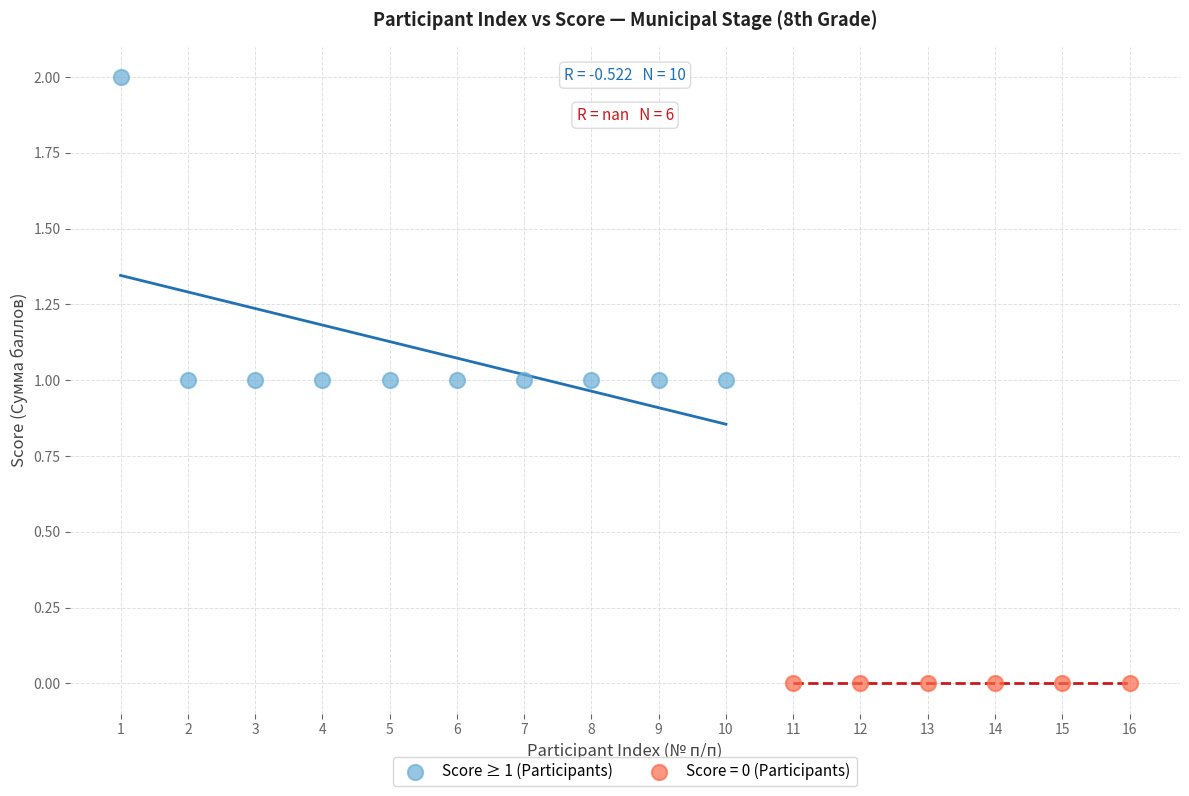

Which series reaches the minimum Y coordinate?

Score = 0 (Participants)